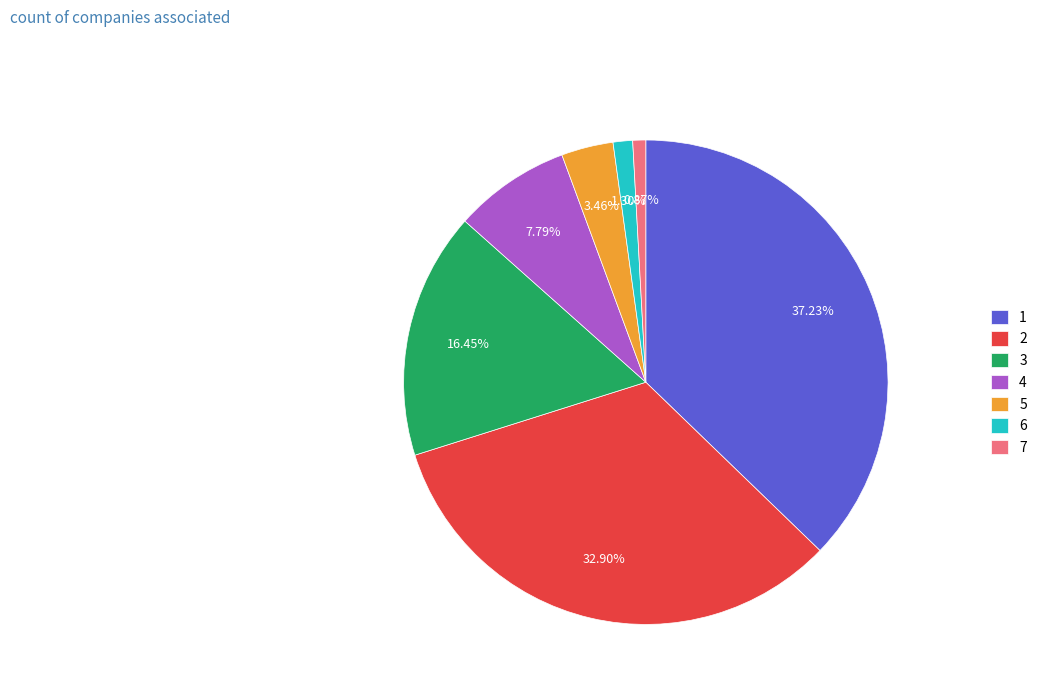

Does 4 represent more than half of the total?

No